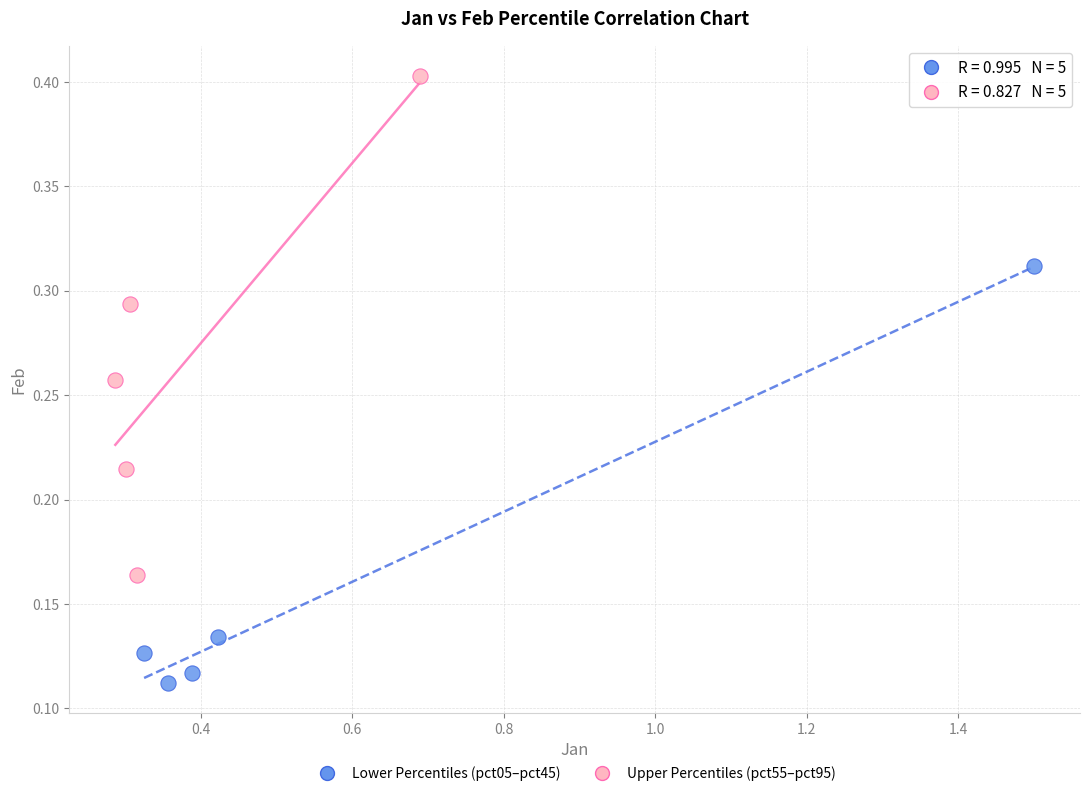

Which series has the largest Y range (max minus min)?

Upper Percentiles (pct55–pct95)